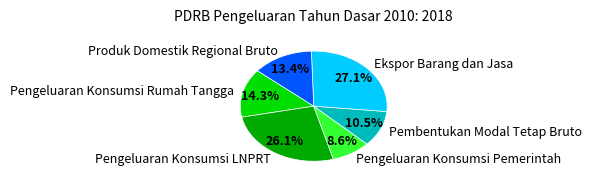

Rank the categories by value from highest to lowest.

Ekspor Barang dan Jasa, Pengeluaran Konsumsi LNPRT, Pengeluaran Konsumsi Rumah Tangga, Produk Domestik Regional Bruto, Pembentukan Modal Tetap Bruto, Pengeluaran Konsumsi Pemerintah